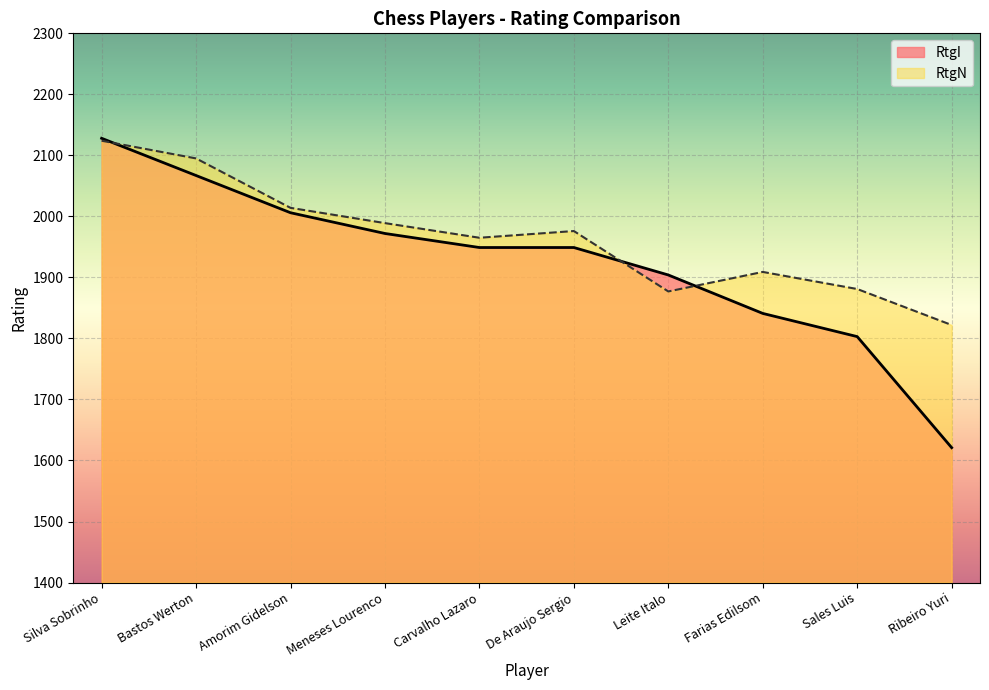

Is the value of RtgN at De Araujo Sergio greater than the value of RtgI at Farias Edilsom?

Yes